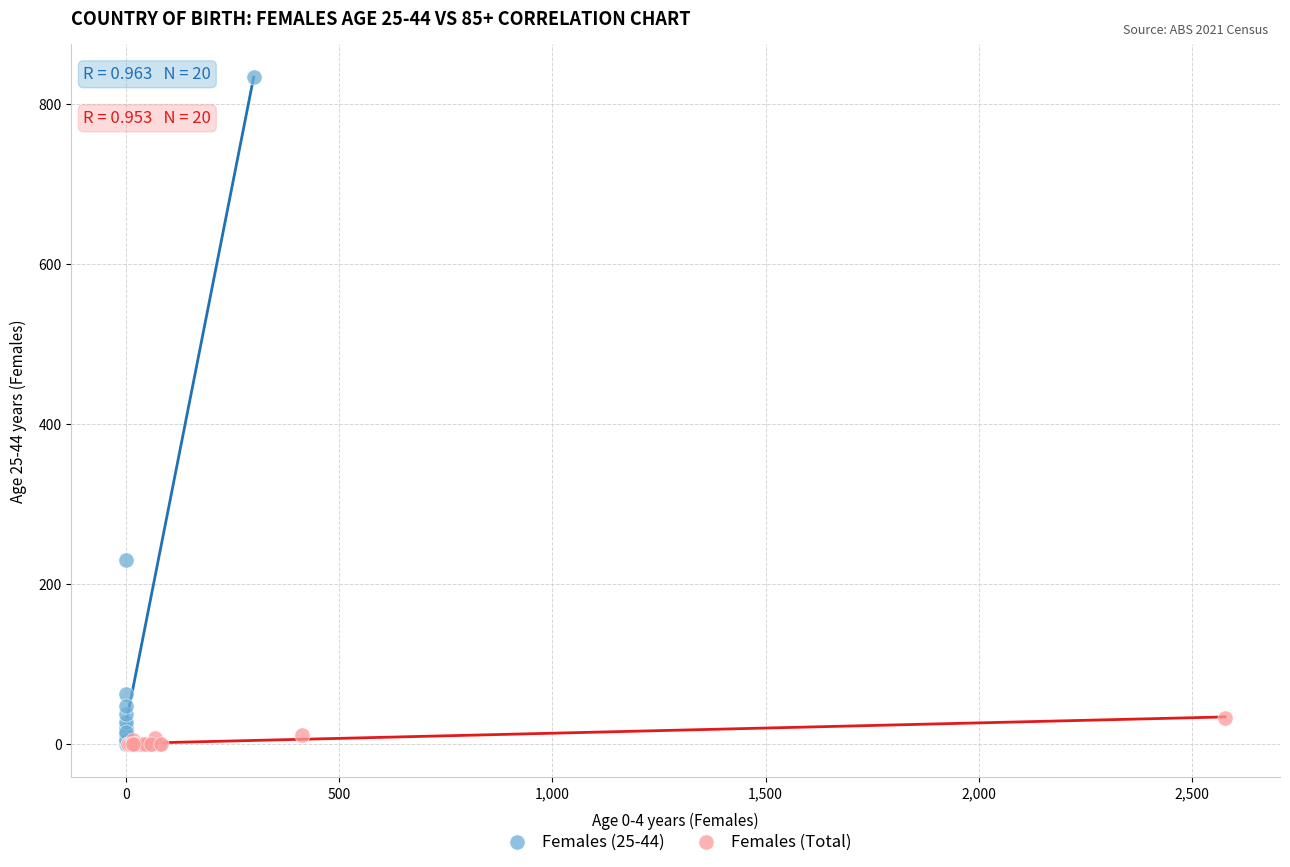

Which series has the largest Y range (max minus min)?

Females (25-44)